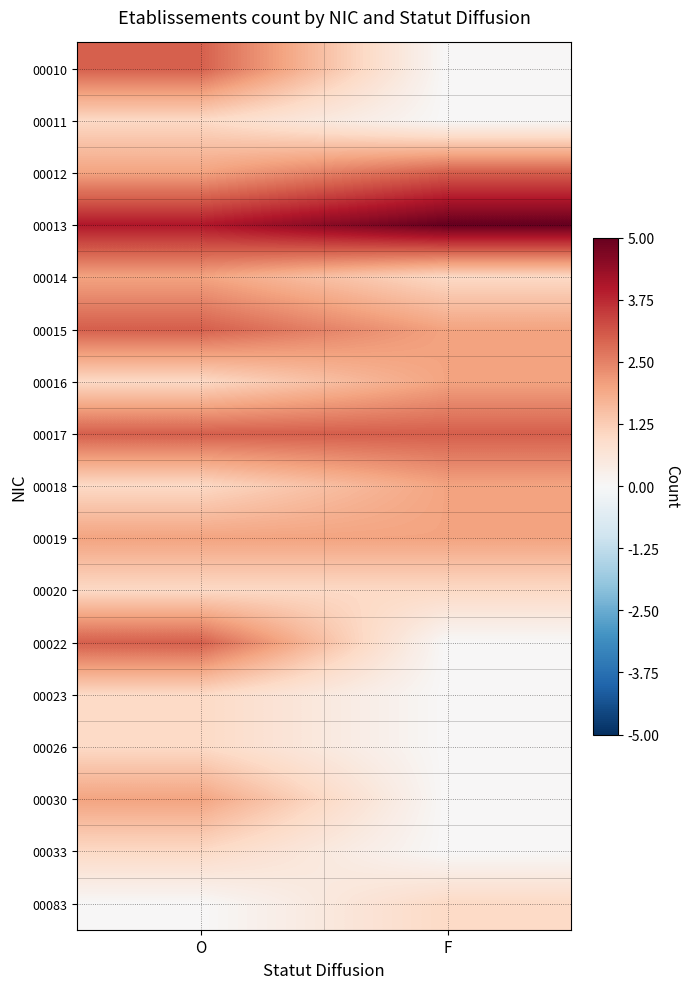

At which category is the sum across all series the highest?

O